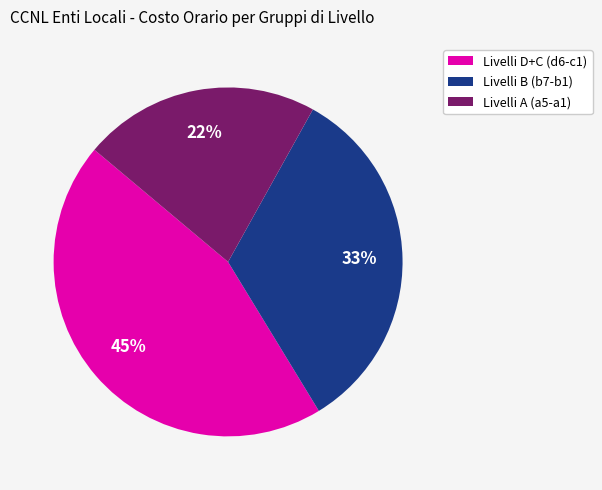

Rank the categories by value from highest to lowest.

Livelli D+C (d6-c1), Livelli B (b7-b1), Livelli A (a5-a1)